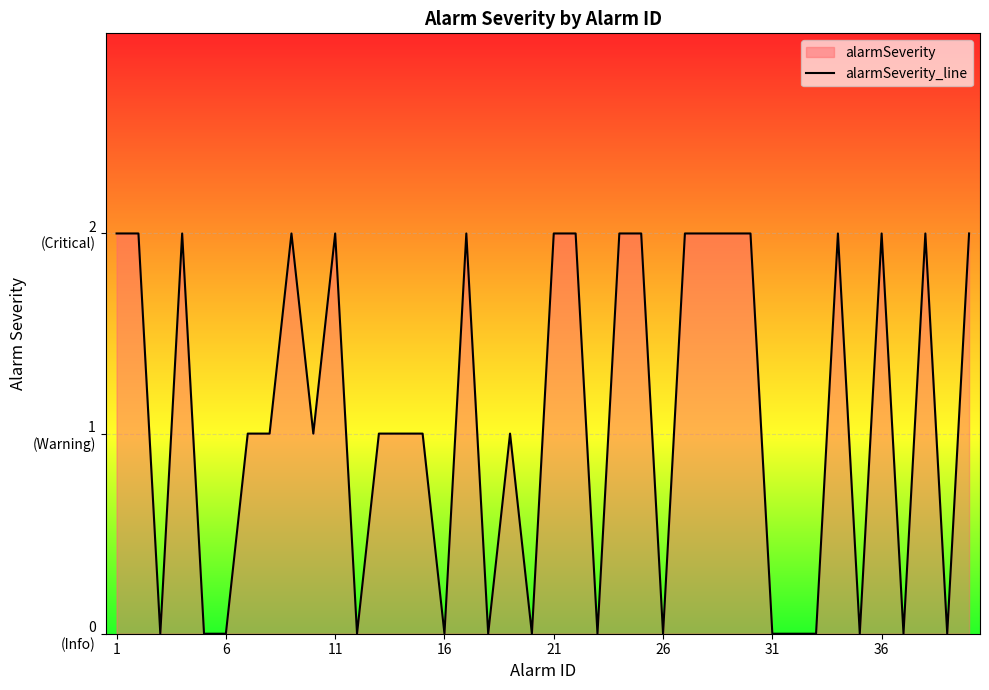

What is the label of the 1st point from the left?

1